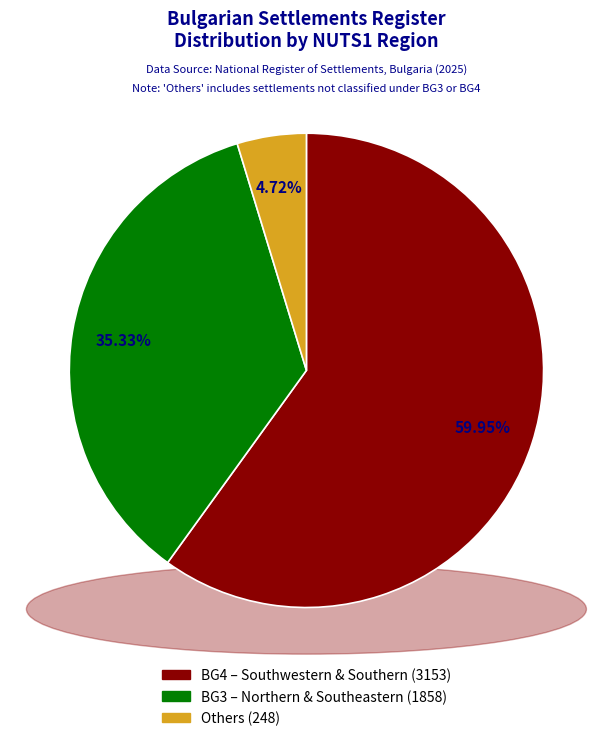

Does any single category account for the majority?

Yes